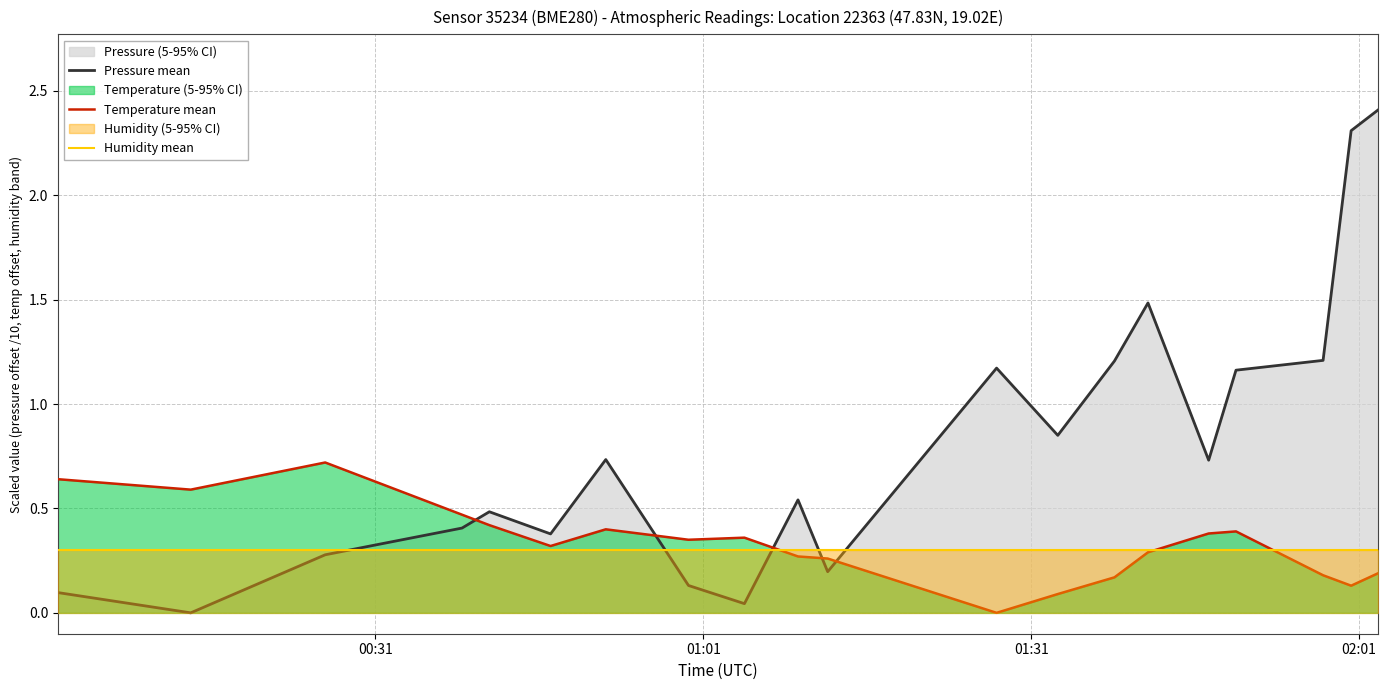

How many intersections are there between Temperature mean and Pressure mean?

5